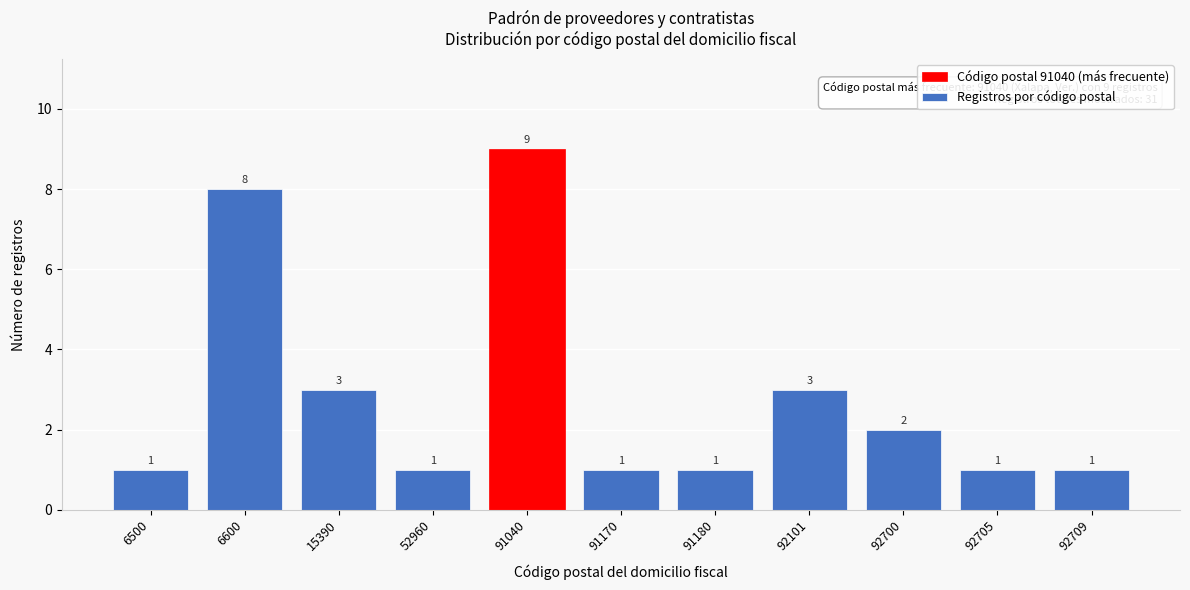

Reading left to right, what are all the values shown in this chart?

1	8	3	1	9	1	1	3	2	1	1